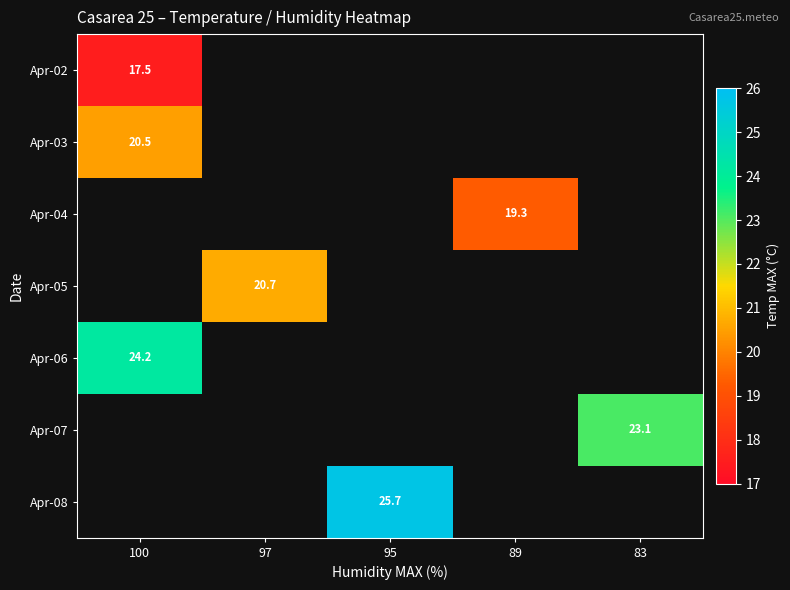

How many distinct data groups are displayed?

7